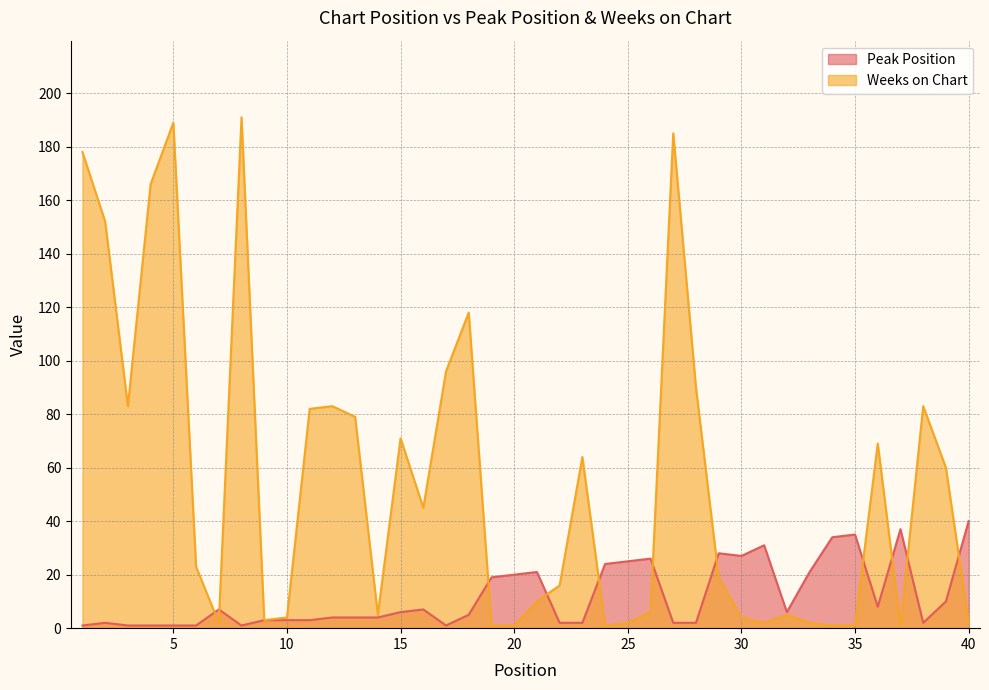

What is the sum of the Peak Position values at 15 and 16?

13